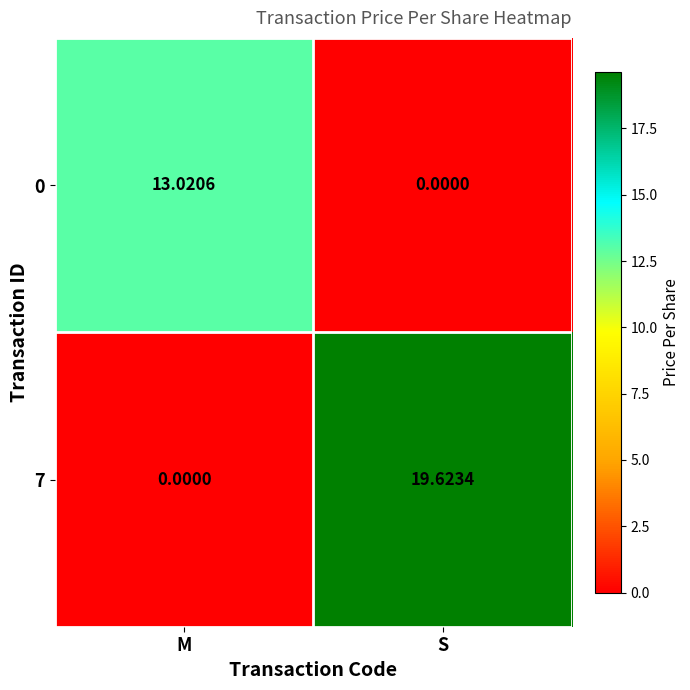

List the series in order of their overall mean, lowest first.

0, 7